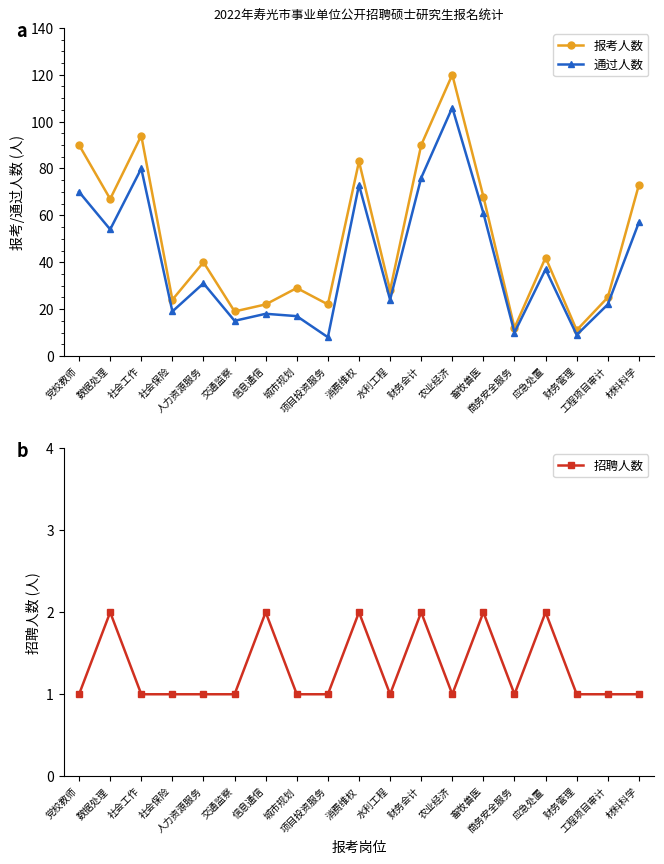

Does the chart have visible grid lines?

No